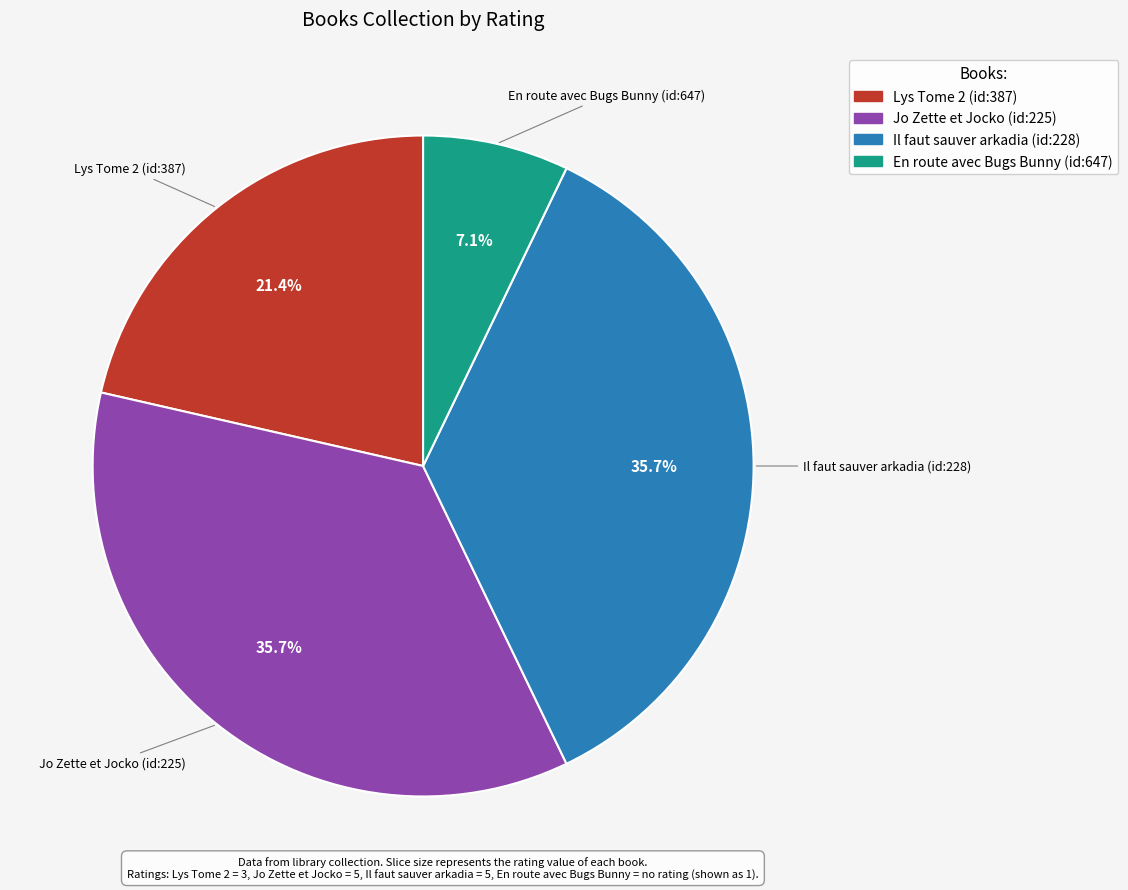

The Il faut sauver arkadia (id:228) slice represents 36% of the pie. True or false?

True